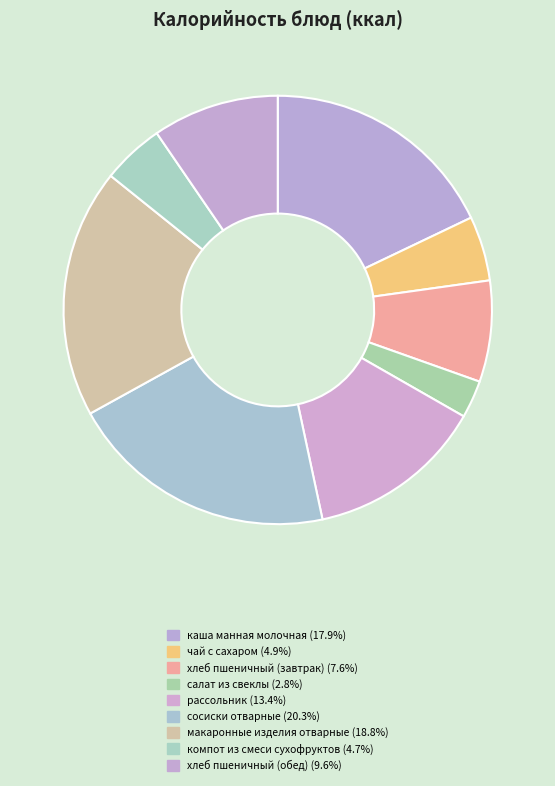

Approximately how many times larger is the value at каша манная молочная compared to рассольник?

1.3